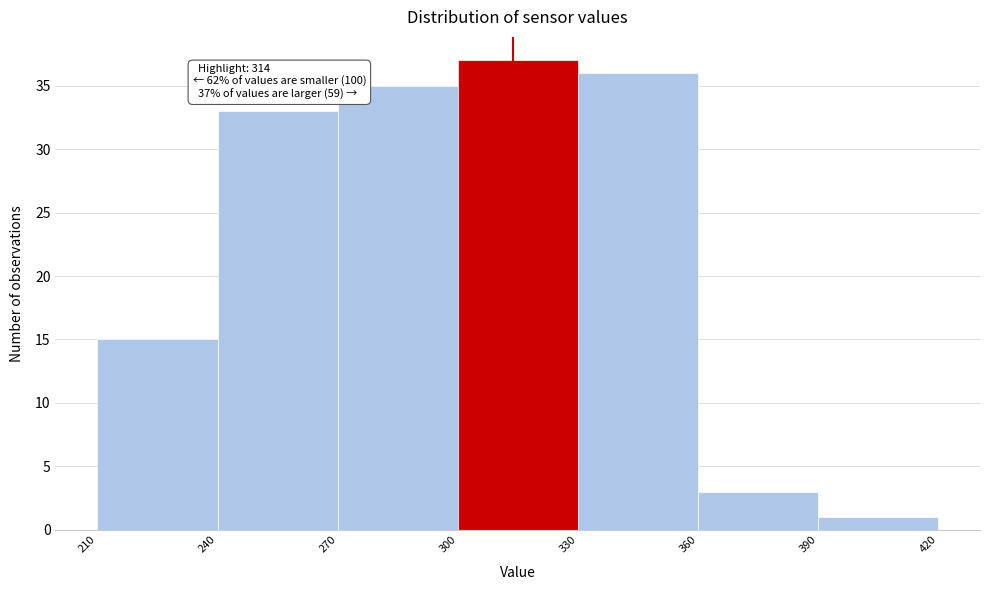

Over which range of the x-axis is the bar tallest?

300 to 330